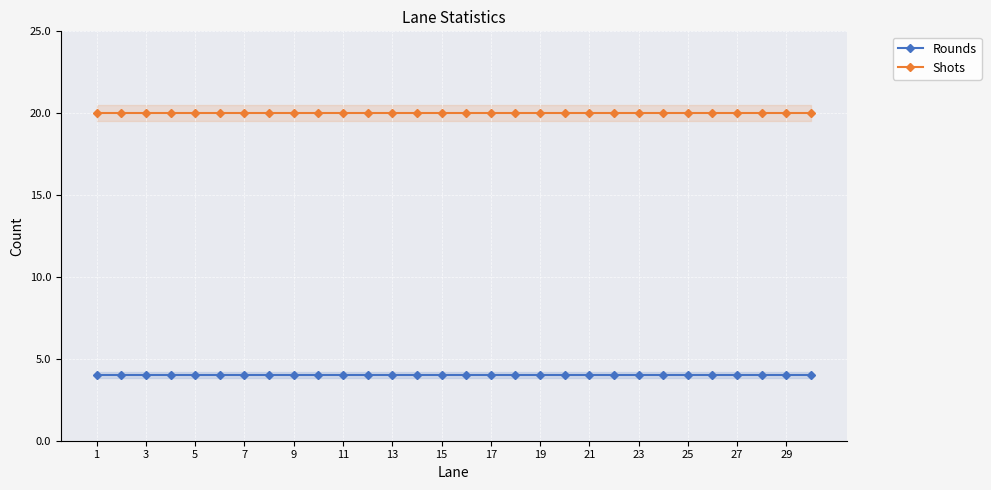

Reading left to right, what are all the values shown in this chart?

Rounds: 4	4	4	4	4	4	4	4	4	4	4	4	4	4	4	4	4	4	4	4	4	4	4	4	4	4	4	4	4	4
Shots: 20	20	20	20	20	20	20	20	20	20	20	20	20	20	20	20	20	20	20	20	20	20	20	20	20	20	20	20	20	20